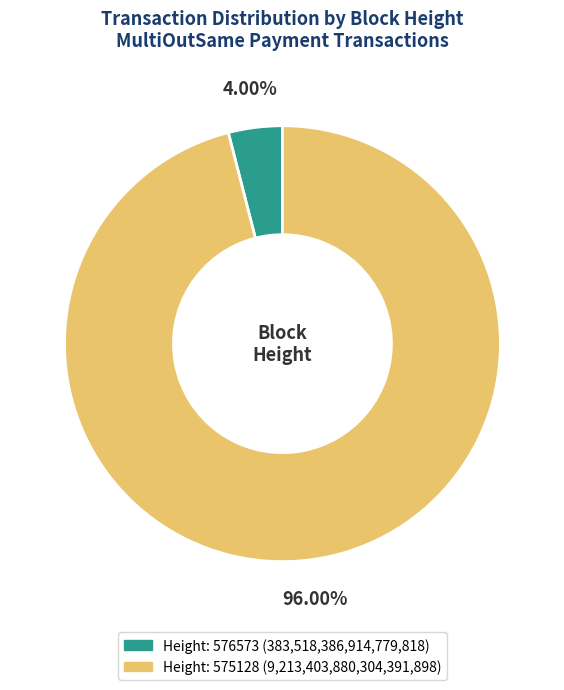

Is there a majority slice in this chart?

Yes